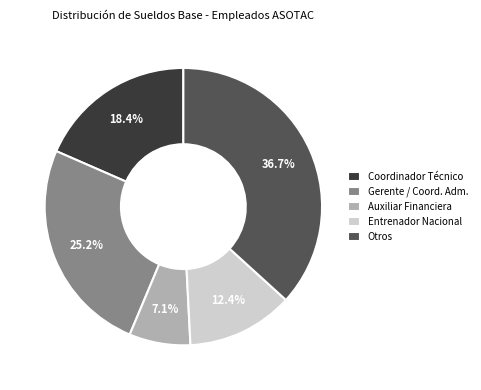

What percentage is NOT represented by Coordinador Técnico?

81.6%